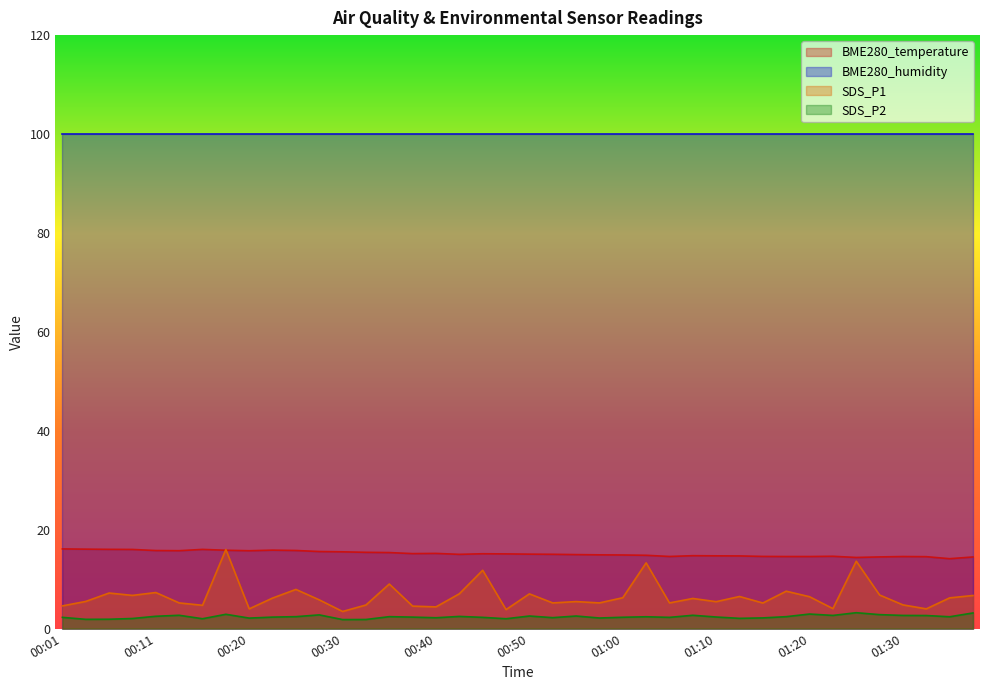

Which series has the widest spread of values?

SDS_P1